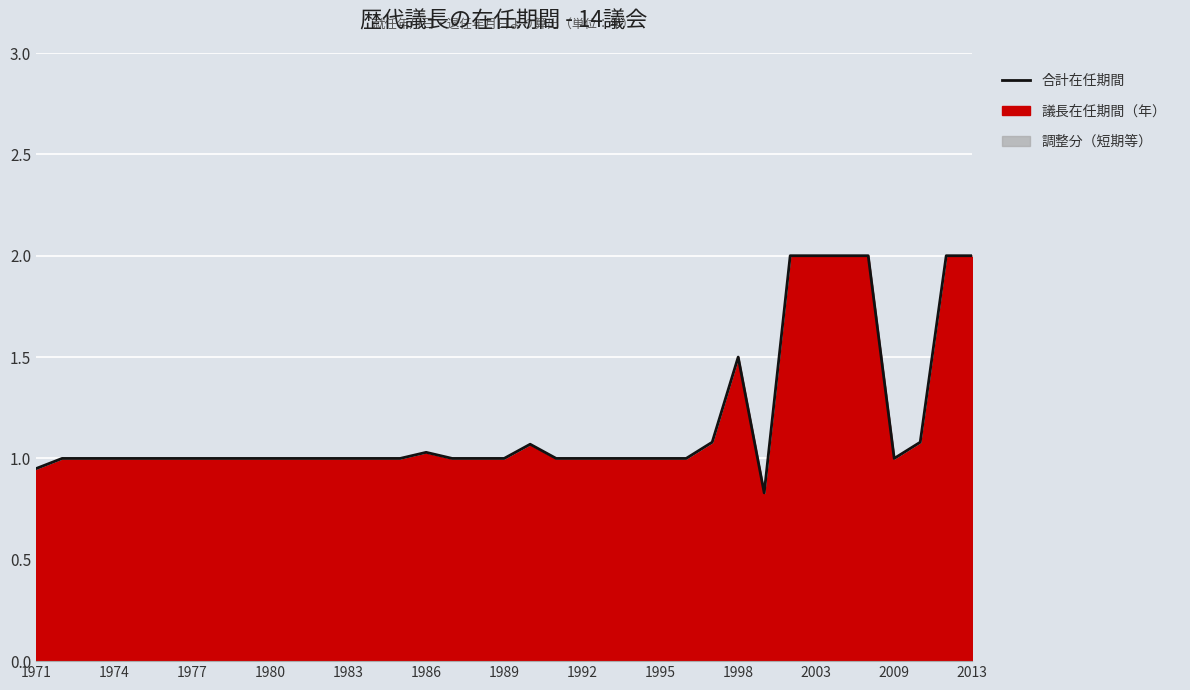

What is the average value?

1.2